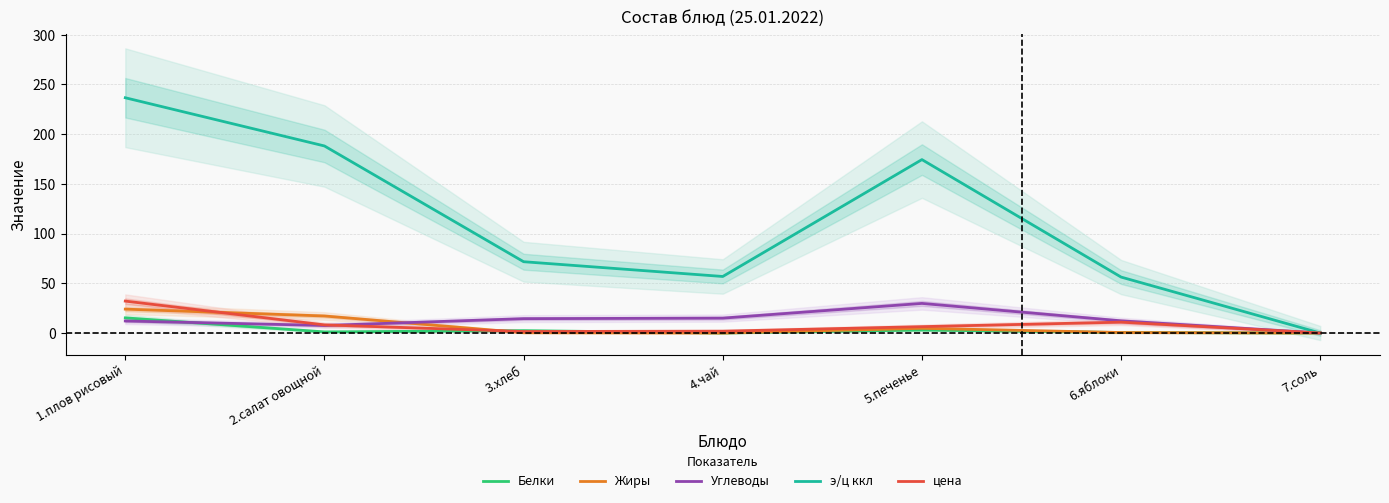

How many categories are shown in the chart?

7